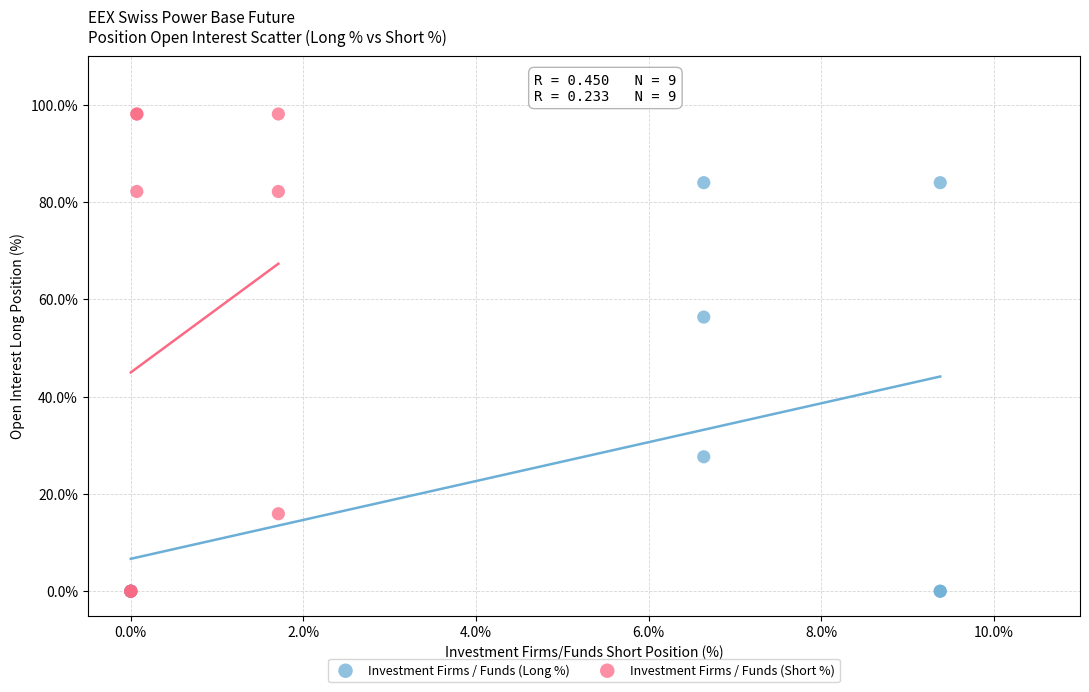

Which series contains the highest Y value?

Investment Firms / Funds (Short %)